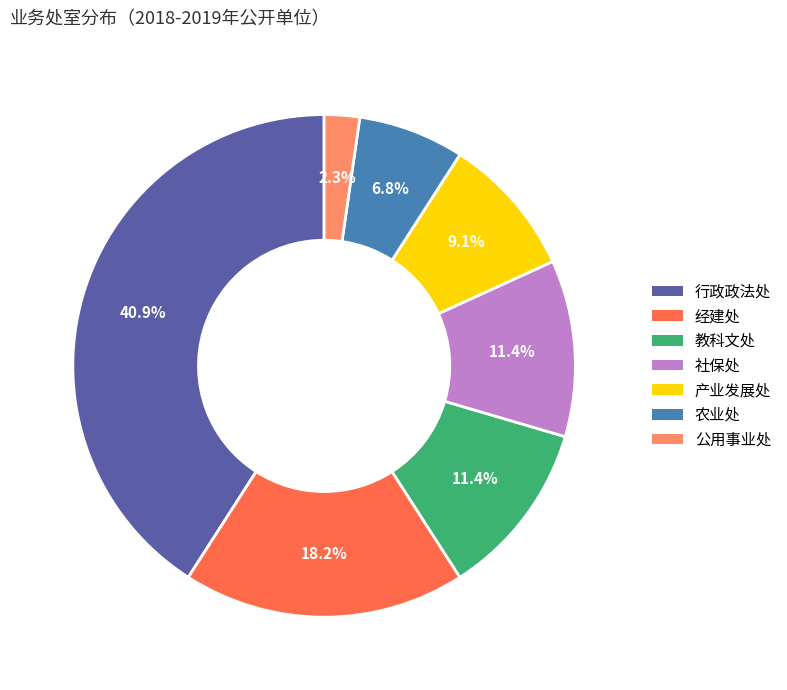

Does 产业发展处 account for over 50% of the chart?

No